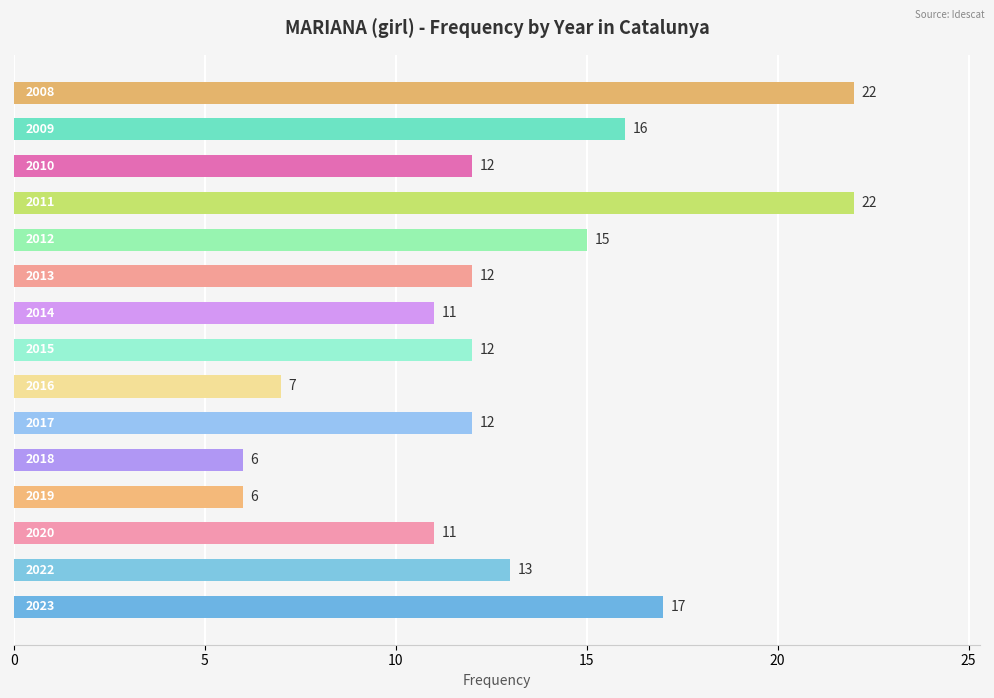

What is the sum of all values?

194